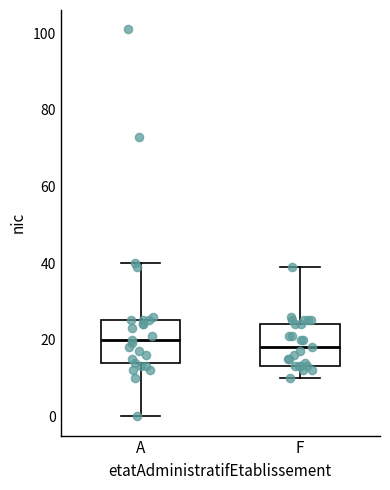

Reading left to right, transcribe this box plot: for each box, give where its median line is, the range the box spans, and where its two whiskers end, as read against the y-axis. The values are not printed on the chart, so give them approximately, as read against the axis.

A: median 20, box 14 to 26, whiskers 0 to 40
F: median 18, box 14 to 24, whiskers 10 to 40